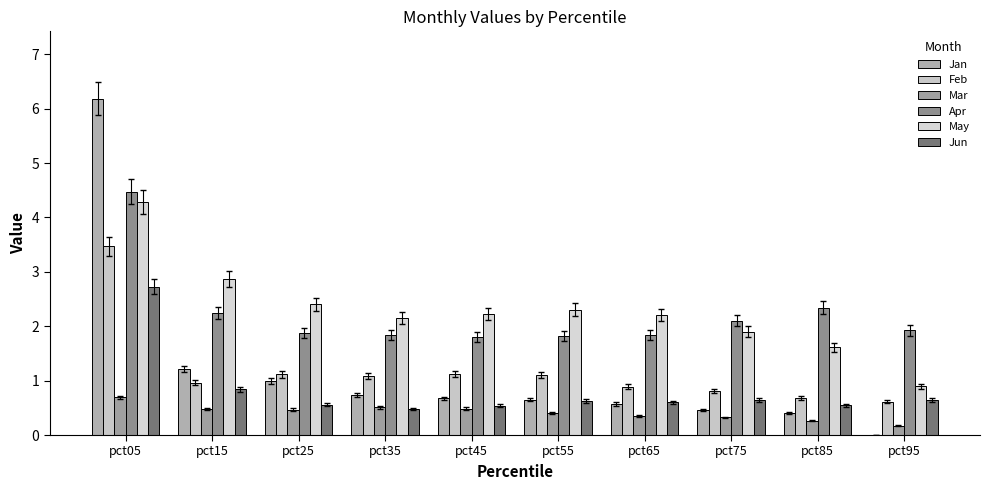

Count the number of categories in the chart.

10